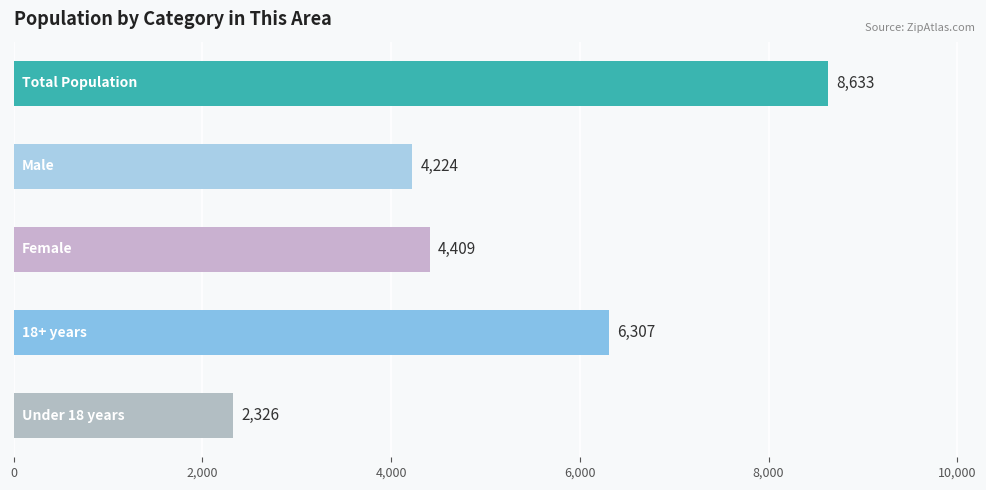

What is the value of the 1st bar from the top?

8633